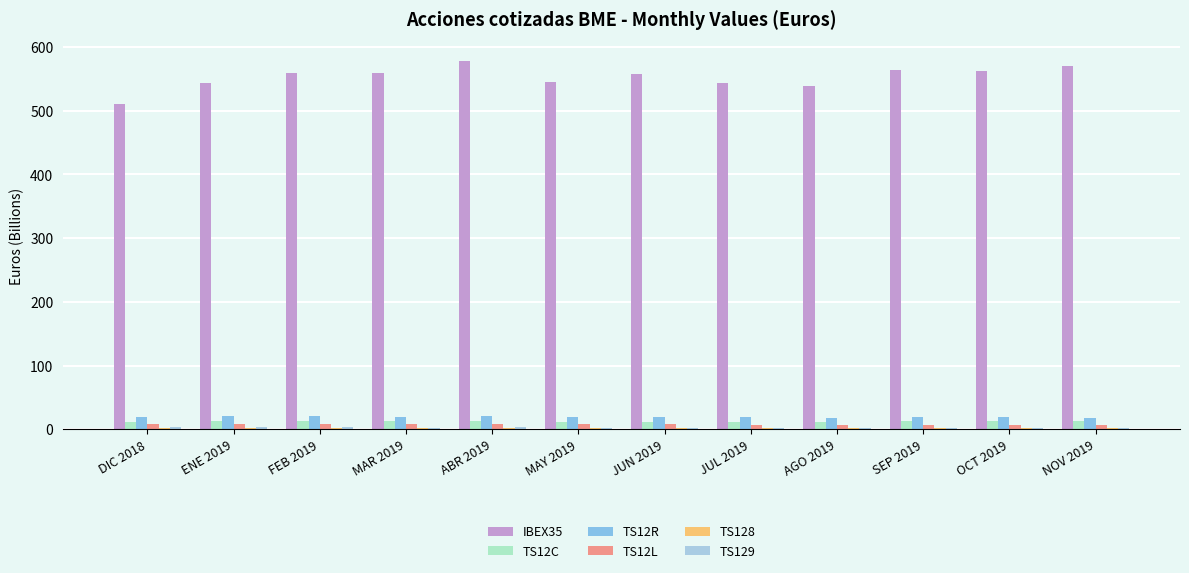

How many values in the IBEX35 series exceed 559?

6